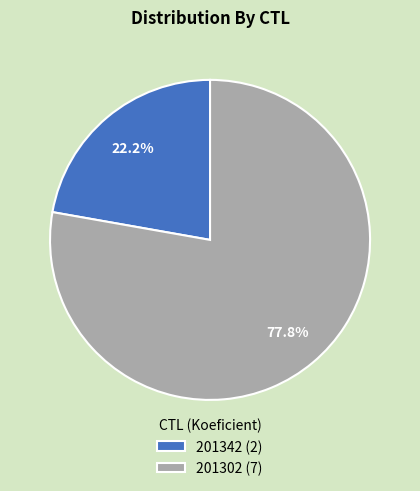

To the nearest percent, what is the difference between the largest and smallest slice percentages?

56%